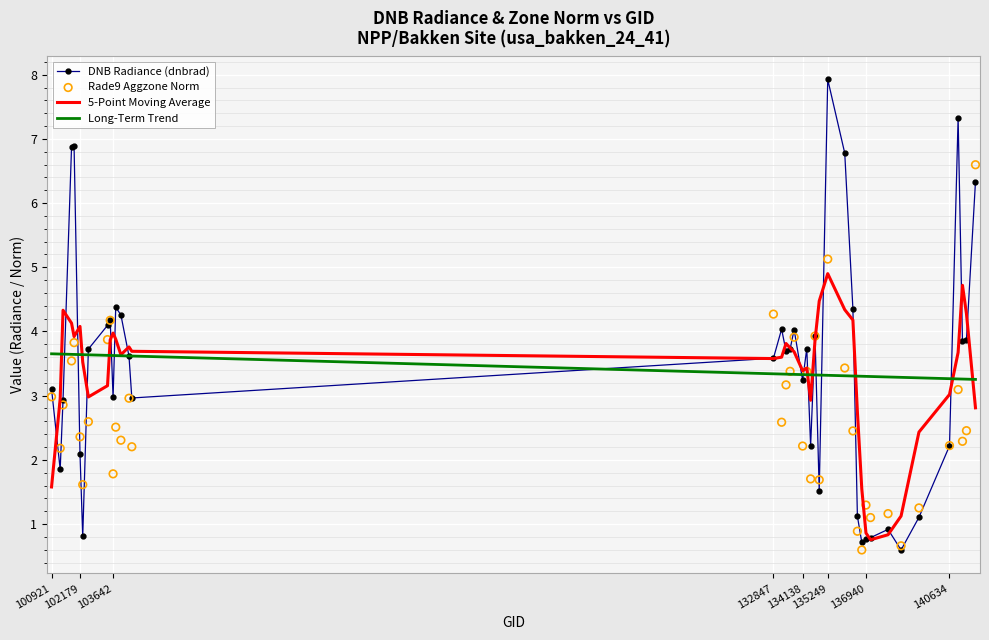

What are all the series names shown in the legend?

DNB Radiance (dnbrad), 5-Point Moving Average, Long-Term Trend, Rade9 Aggzone Norm